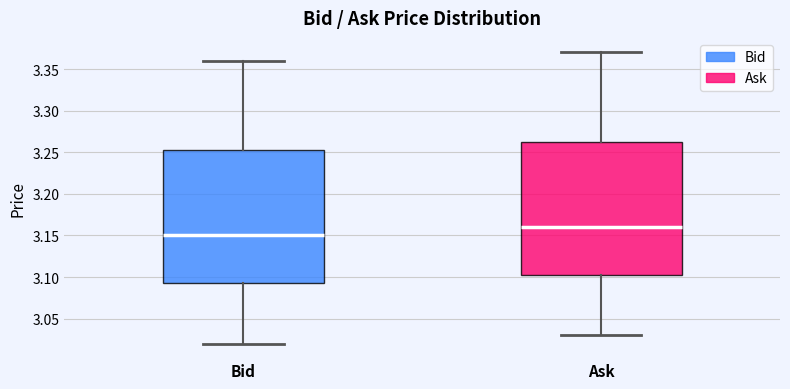

Which box has the highest median line?

Ask